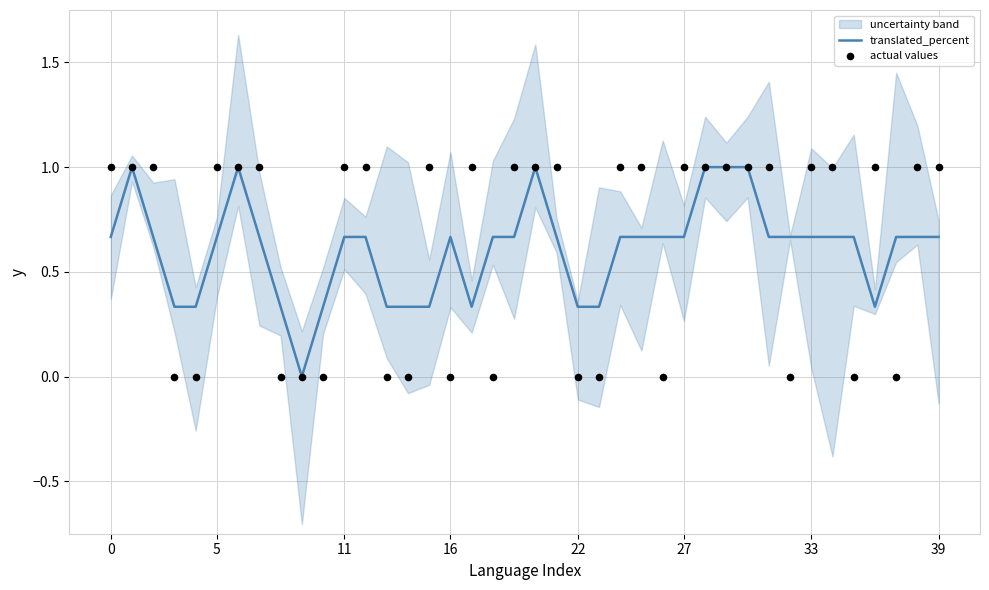

Which series has the largest total across all categories?

actual values